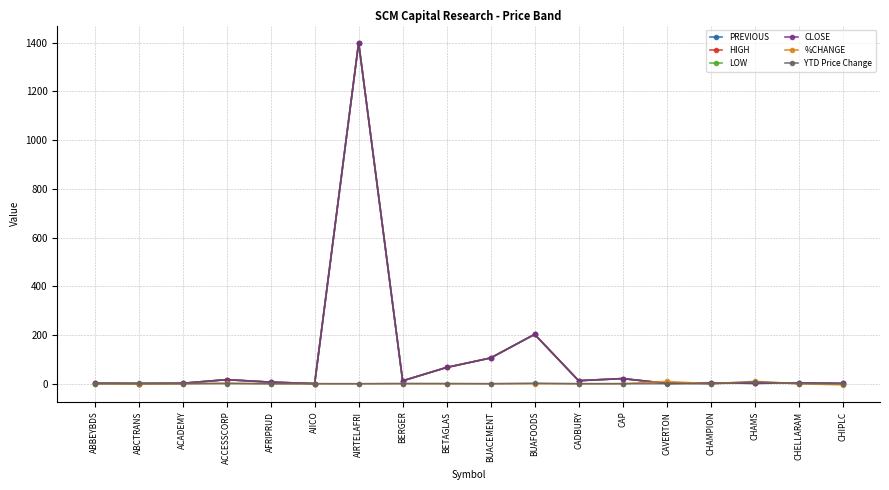

What is the greatest value displayed?

1400.1